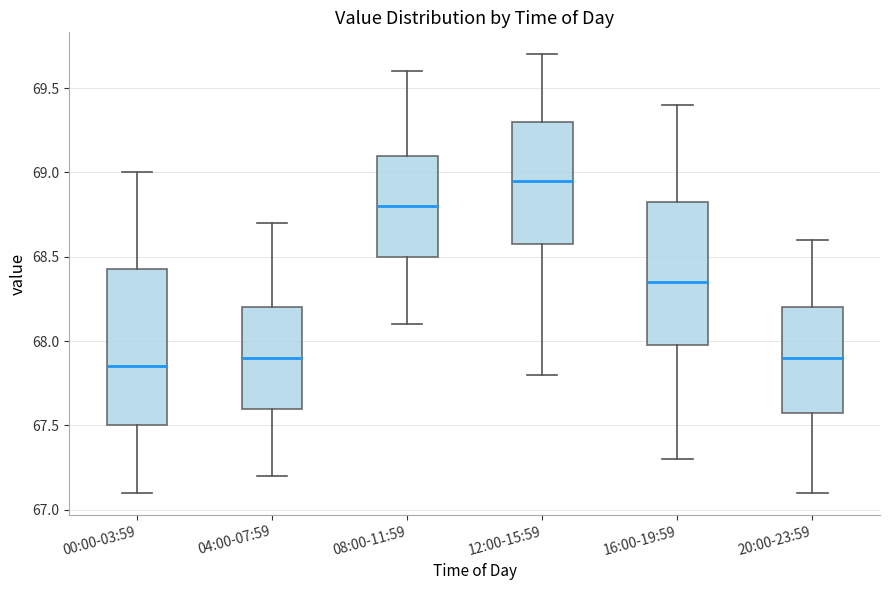

Which box's median line is the highest?

12:00-15:59